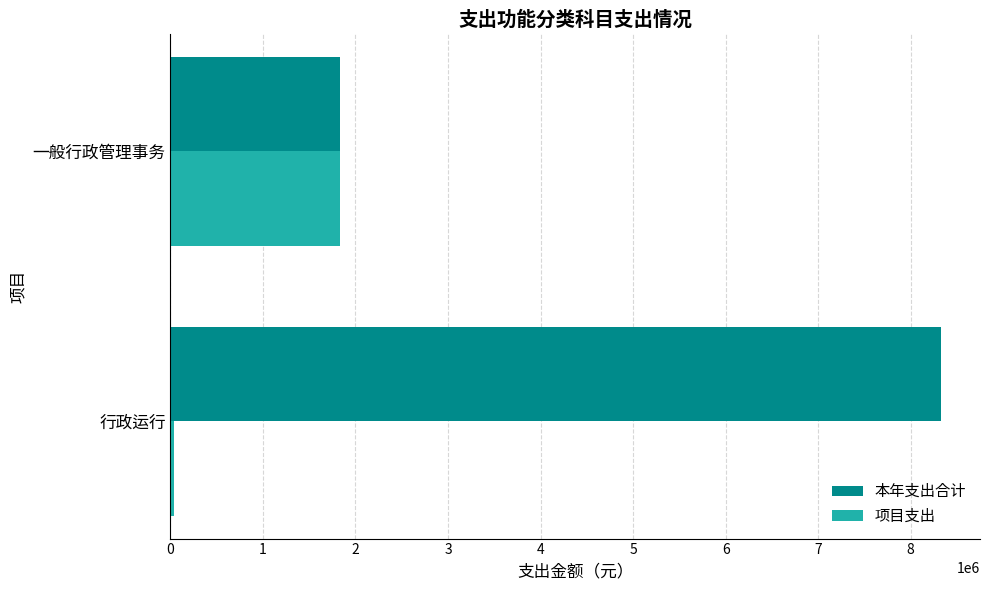

What is the total value across all series at 一般行政管理事务?

3658347.0